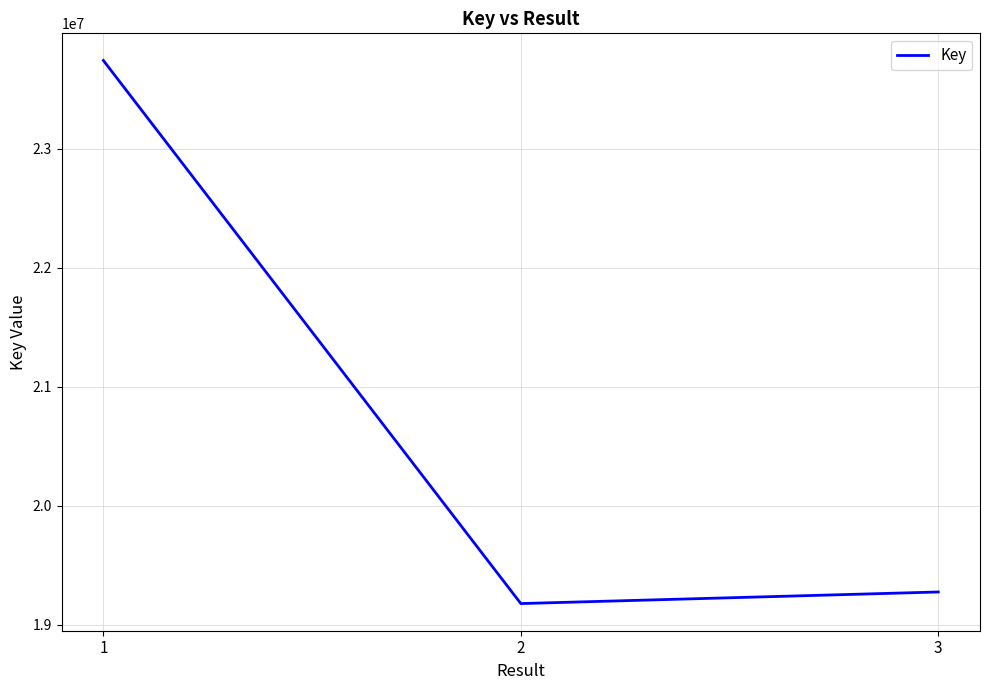

Is it true that the value at 1 is 23742623?

True